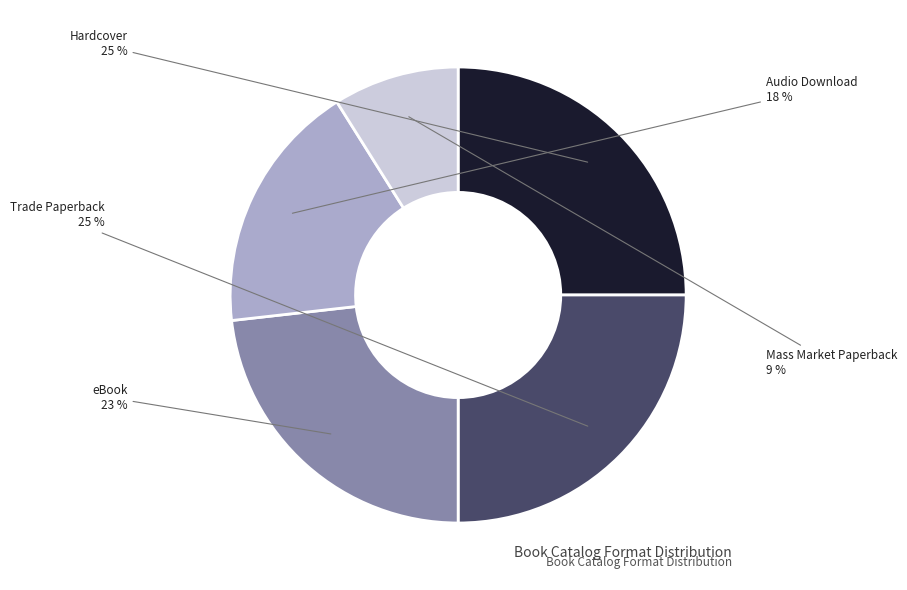

Is it true that eBook is 29% of the pie?

False